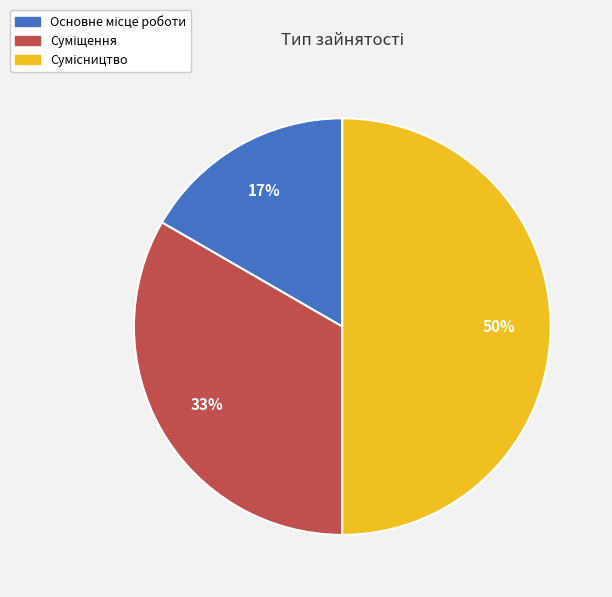

To the nearest percent, what is the average slice percentage?

33%